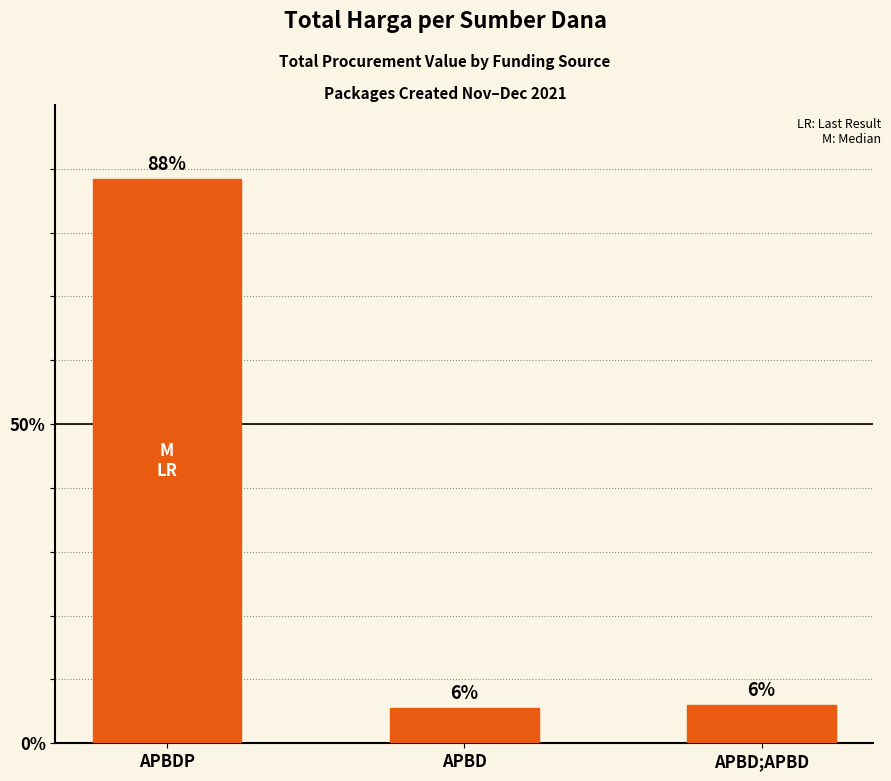

Is it true that the value at APBDP is 125.5?

False